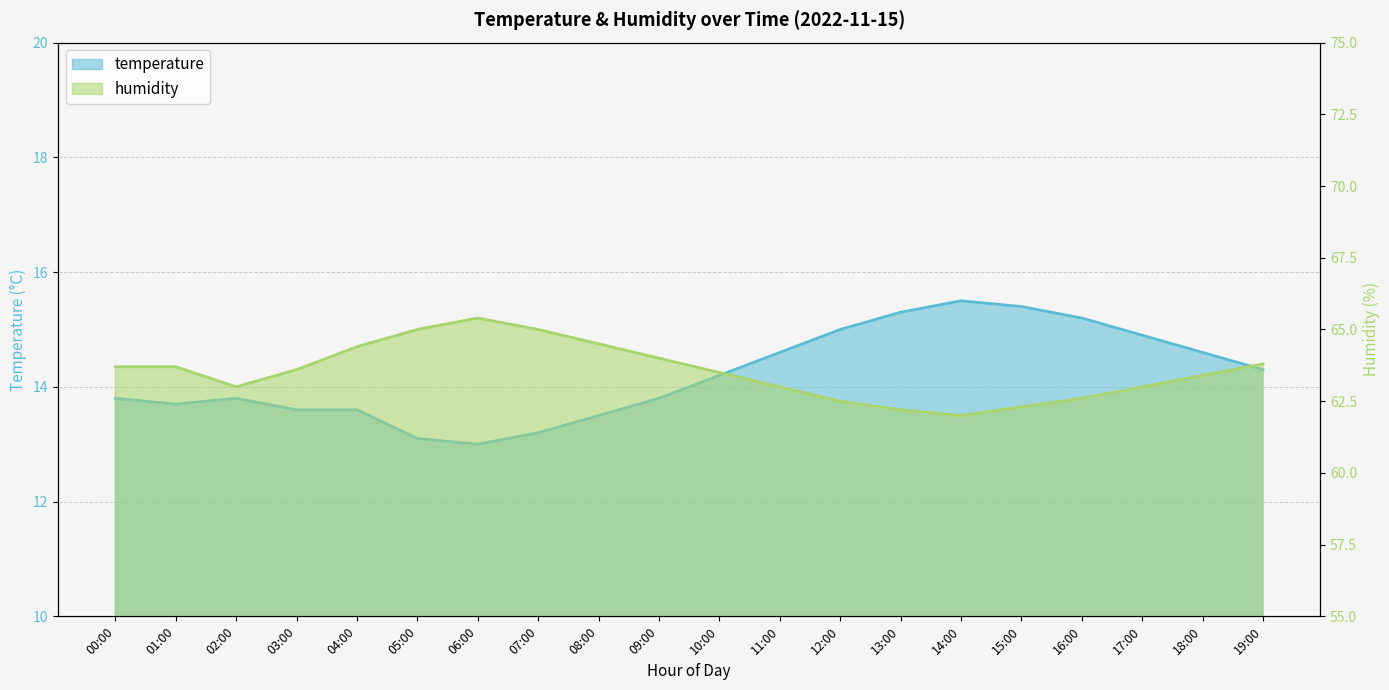

How many data points in humidity are less than 63?

5